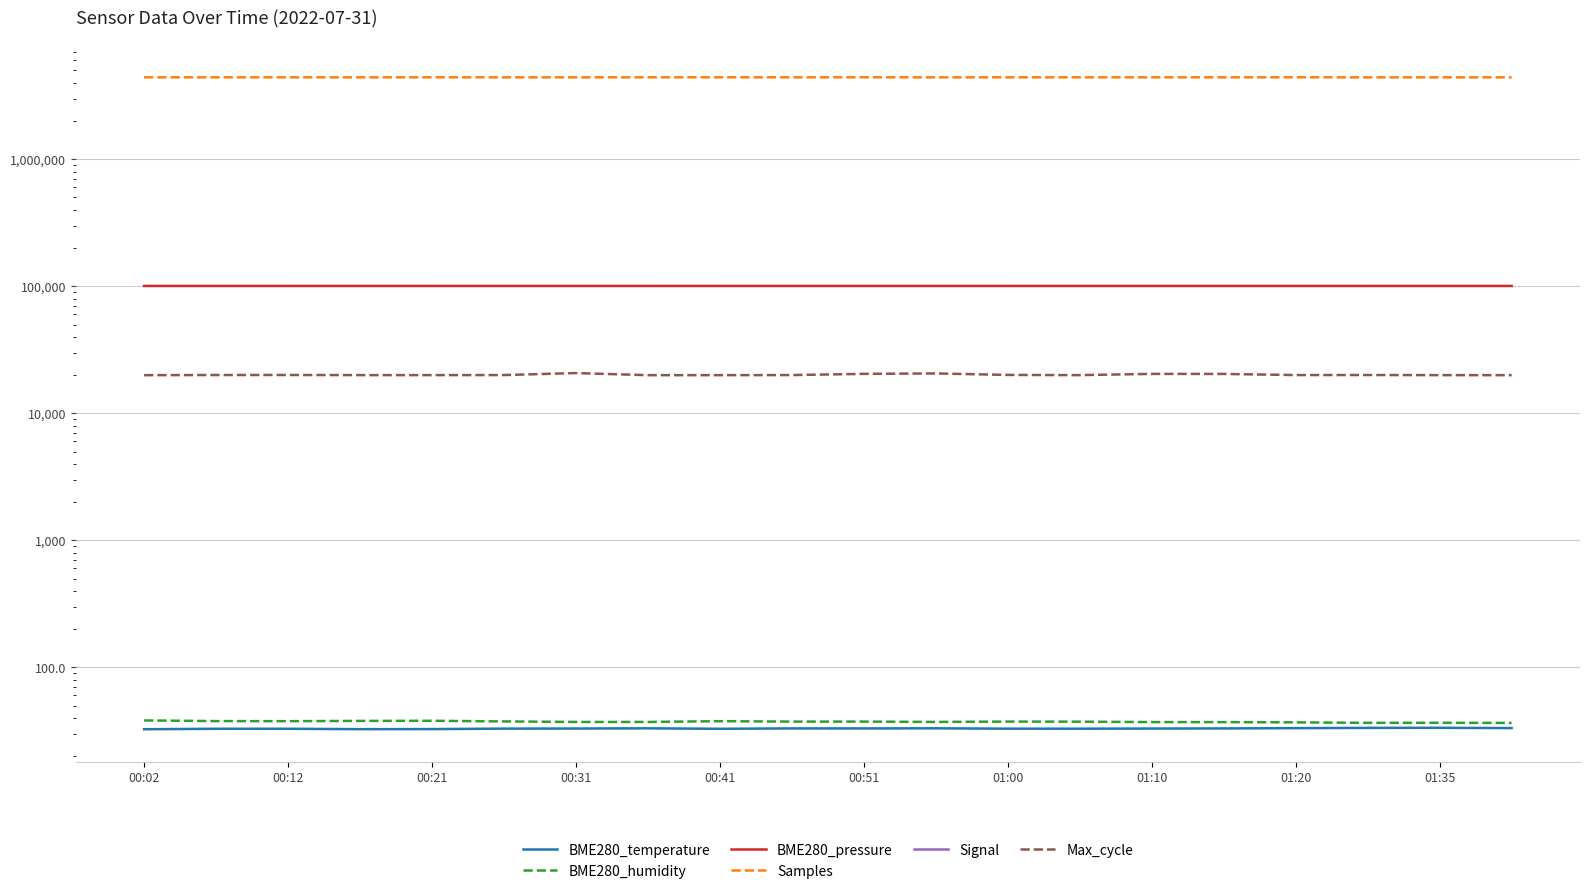

Rank the series at 01:10 from highest to lowest value.

Samples, BME280_pressure, Max_cycle, BME280_humidity, BME280_temperature, Signal